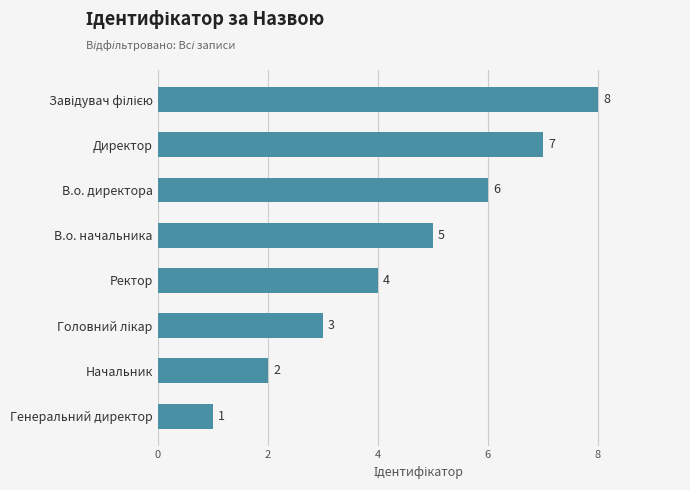

What is the maximum value shown in the chart?

8